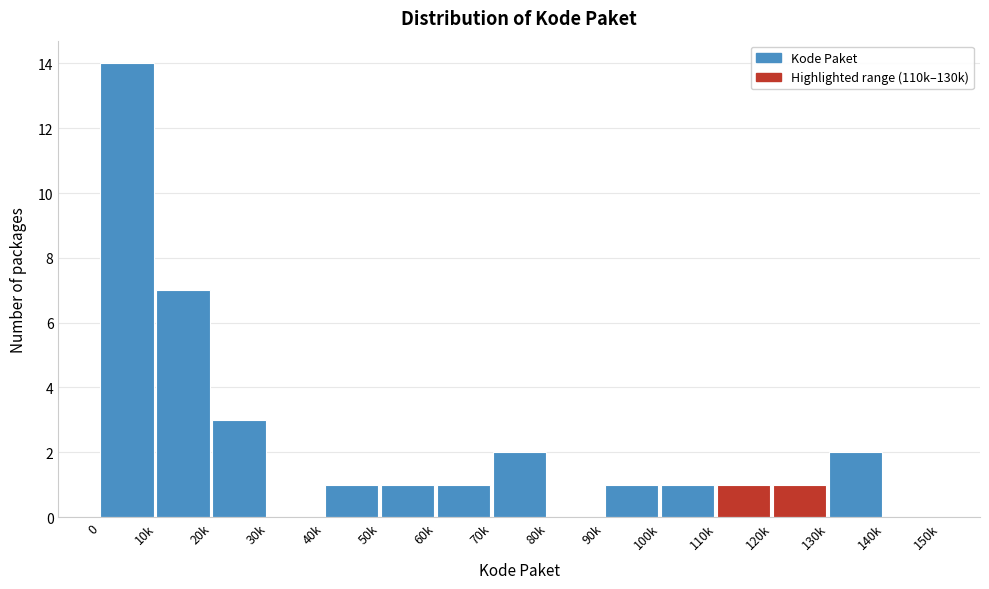

Reading right to left, what are all the values shown in this chart?

140k=0	130k=2	120k=1	110k=1	100k=1	90k=1	80k=0	70k=2	60k=1	50k=1	40k=1	30k=0	20k=3	10k=7	0=14